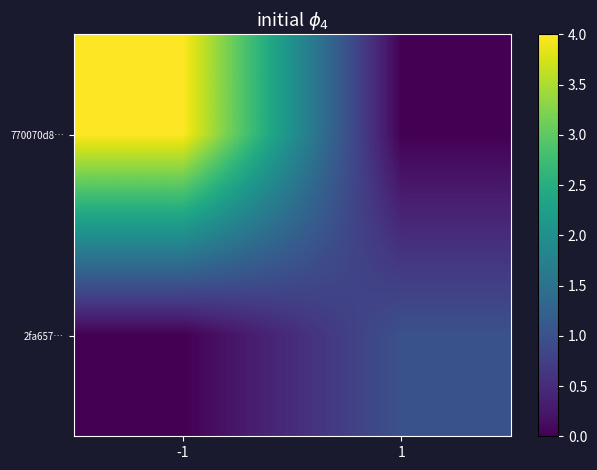

Reading left to right, extract all data points from this chart.

770070d8…: -1=4	1=0
2fa657…: -1=0	1=1